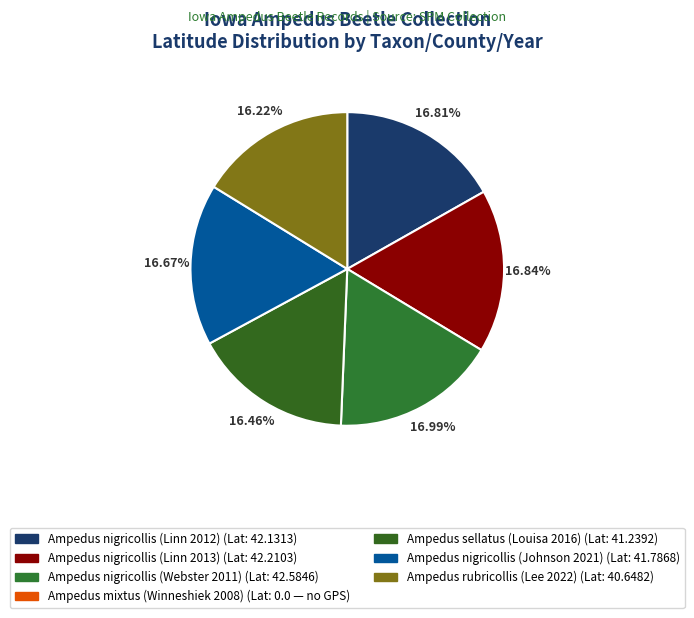

To the nearest percent, what is the average slice percentage?

17%